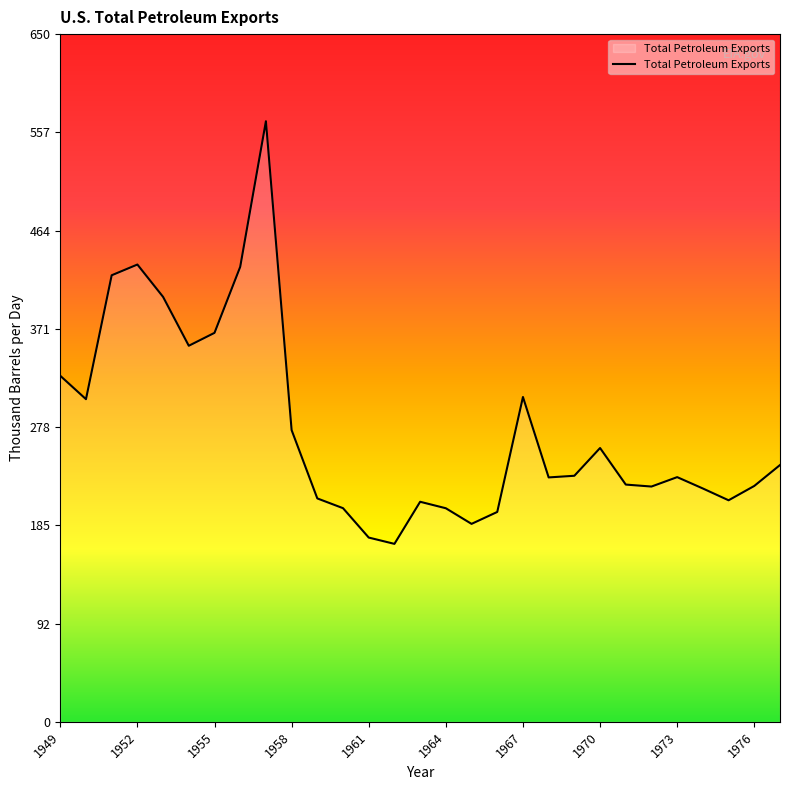

What is the greatest value displayed?

567.6